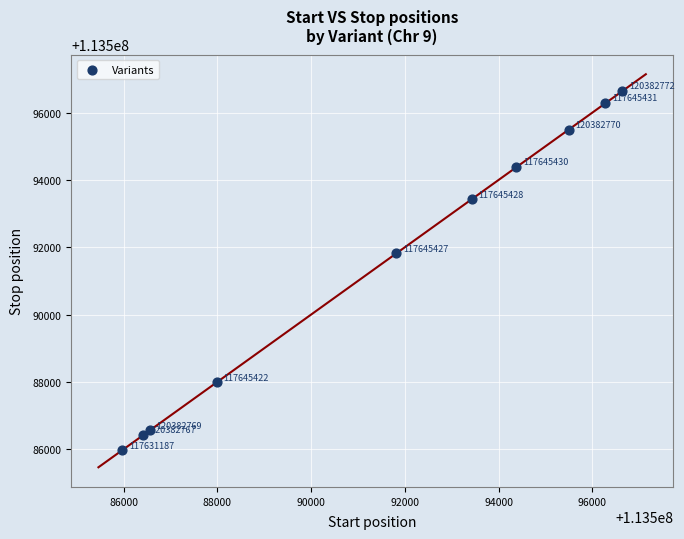

What Y value in the scatter plot is closest to 113591304?

113591818